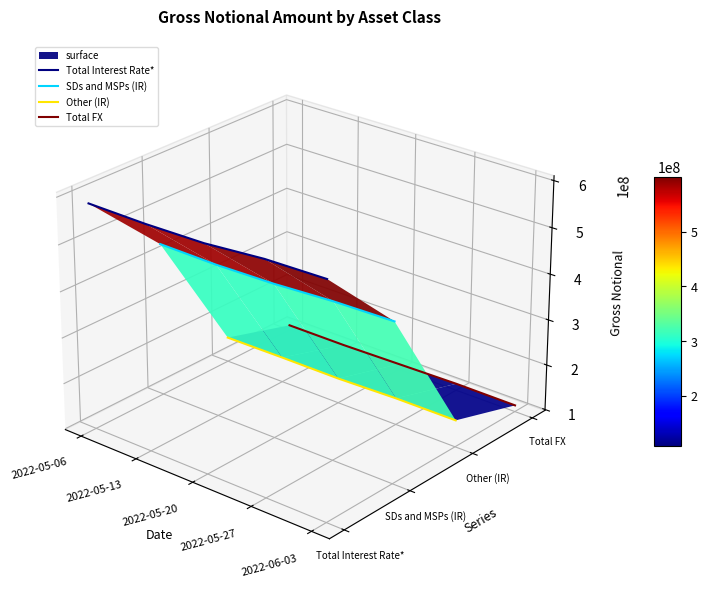

The value of SDs and MSPs (IR) at 2022-05-27 is 0.0. True or false?

False